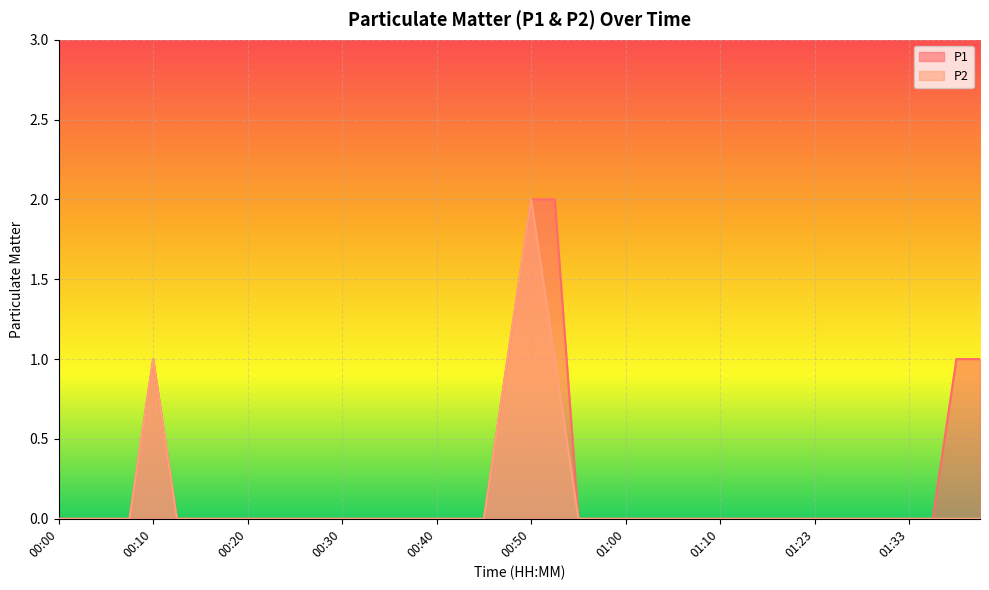

At which label is P2 closest to 1?

00:10